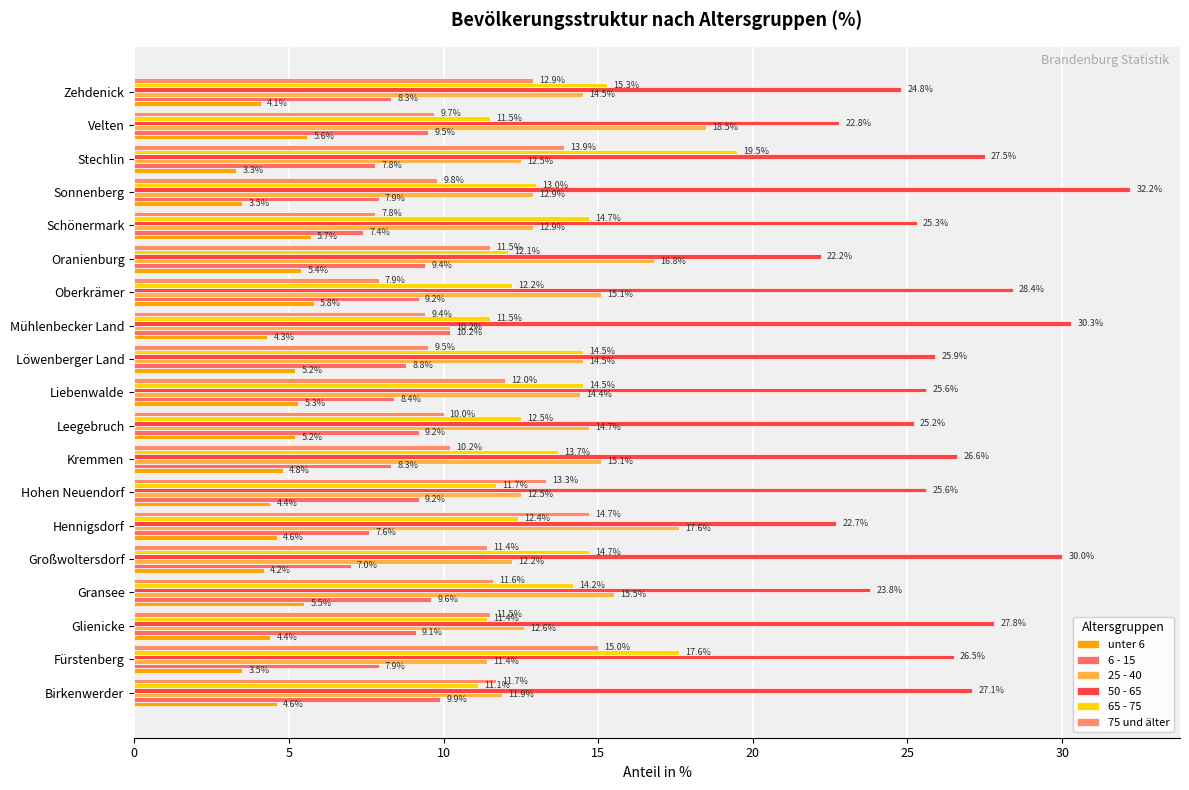

Which category has the highest value in the unter 6 series?

Oberkrämer